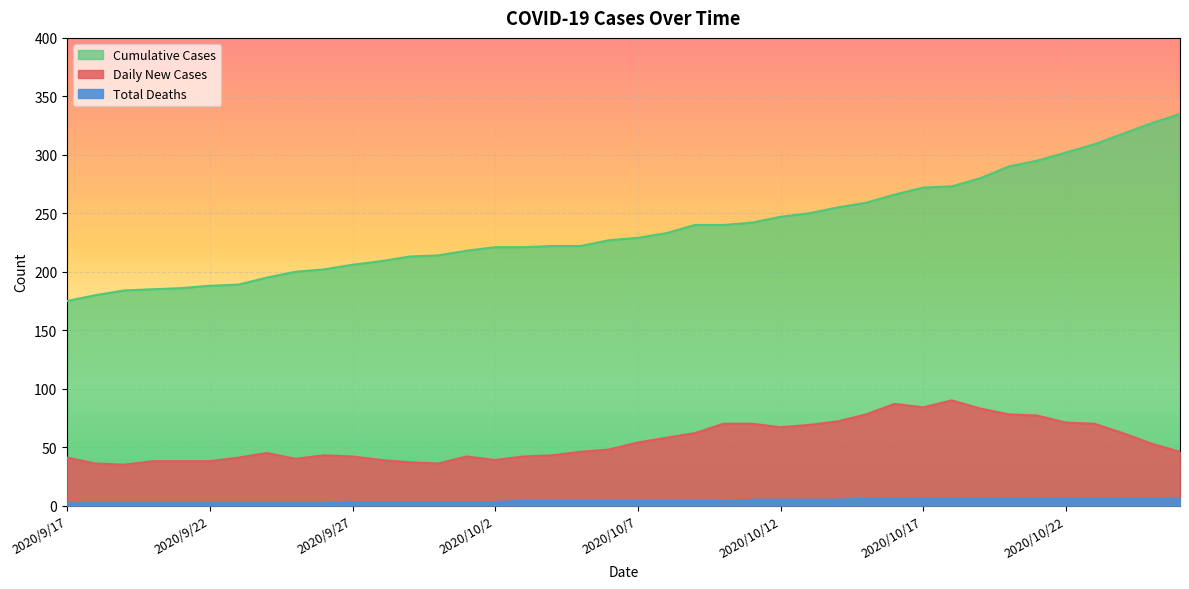

True or false: Total Deaths and Daily New Cases intersect in this chart.

False